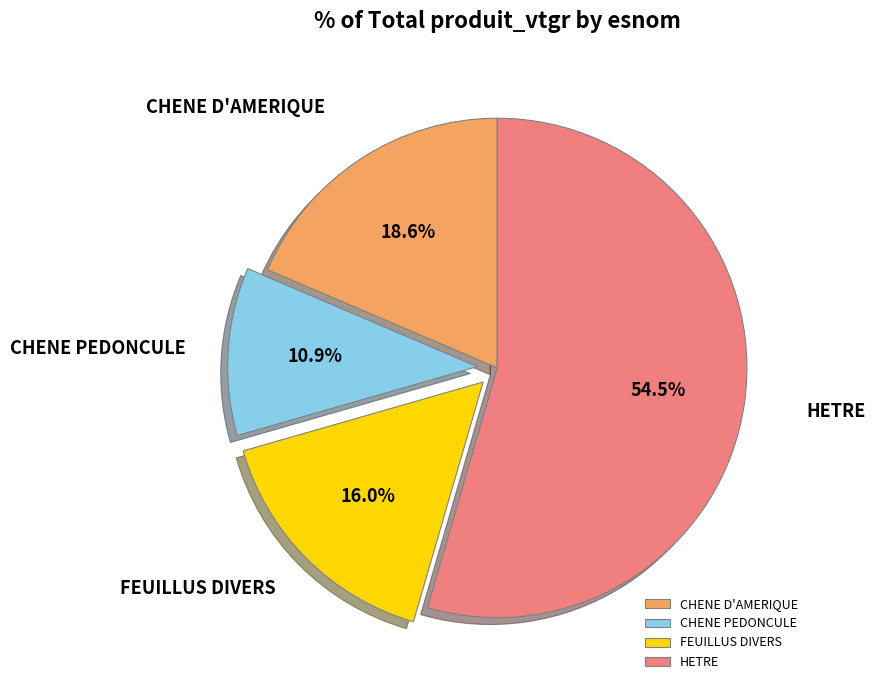

What is the total percentage of FEUILLUS DIVERS and HETRE?

70.5%